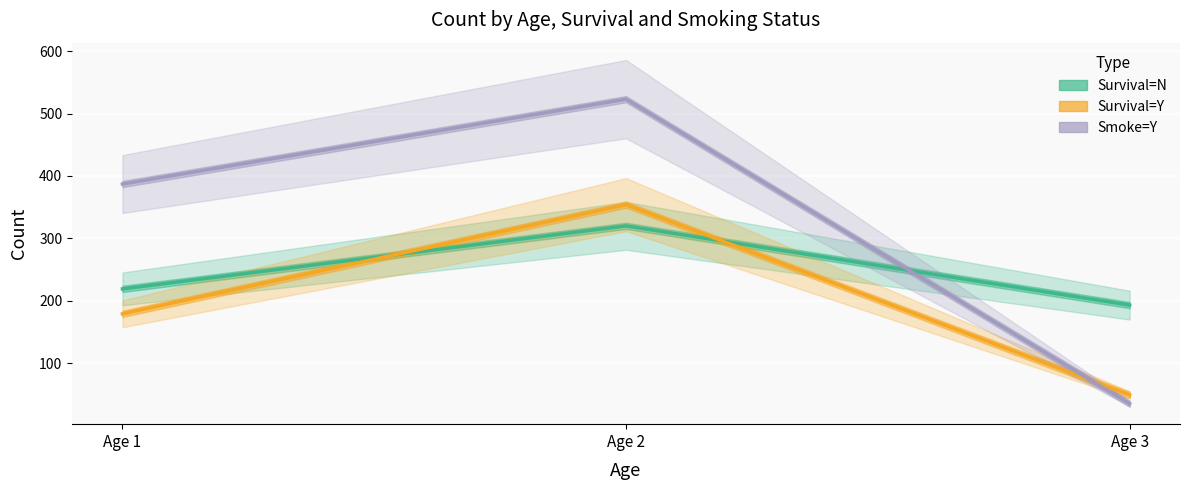

How many lines are shown in the chart?

3